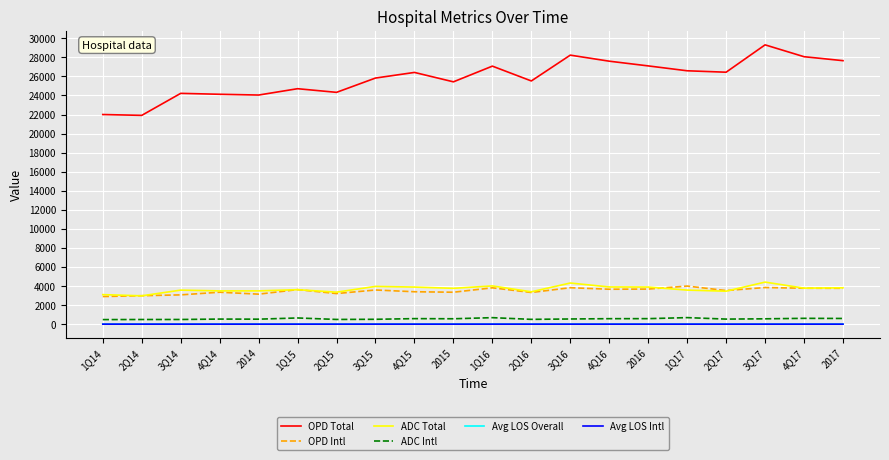

Is the value of OPD Intl at 1Q15 greater than the value of Avg LOS Overall at 2015?

Yes